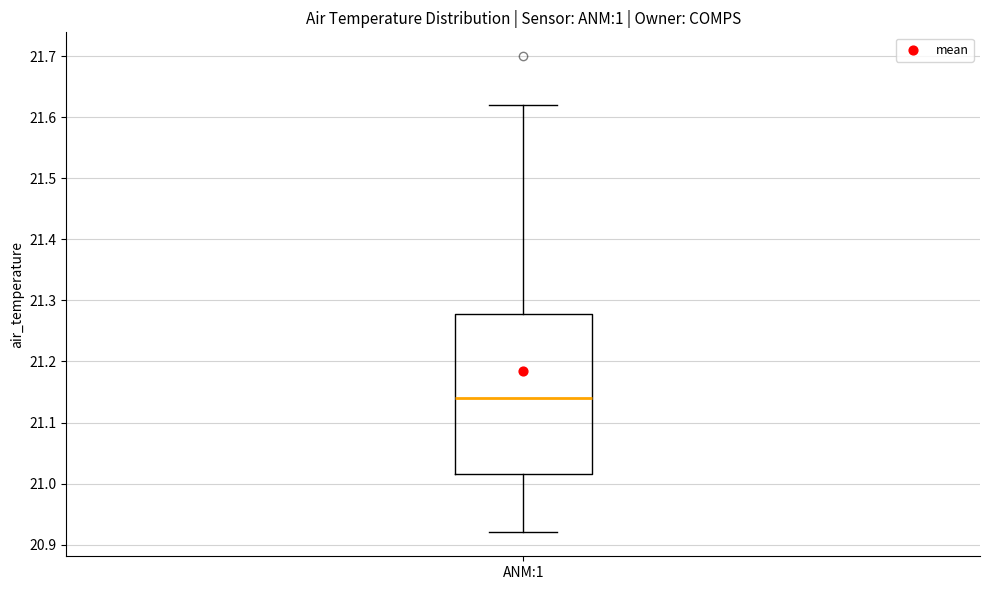

Where is the upper edge of the box for ANM:1 on the y-axis? The values are not printed on the chart, so give them approximately, as read against the axis.

21.28